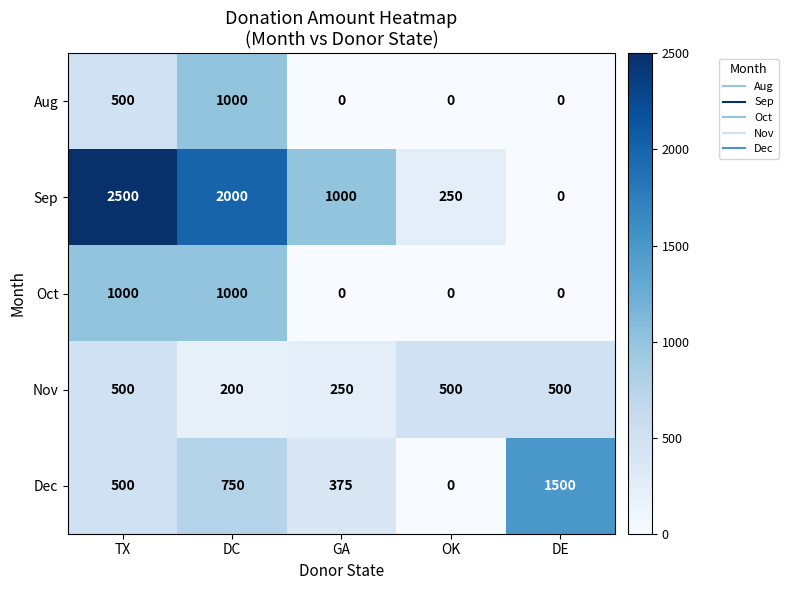

Reading left to right, list all the values displayed in this chart.

Aug: TX=500	DC=1000	GA=0	OK=0	DE=0
Sep: TX=2500	DC=2000	GA=1000	OK=250	DE=0
Oct: TX=1000	DC=1000	GA=0	OK=0	DE=0
Nov: TX=500	DC=200	GA=250	OK=500	DE=500
Dec: TX=500	DC=750	GA=375	OK=0	DE=1500